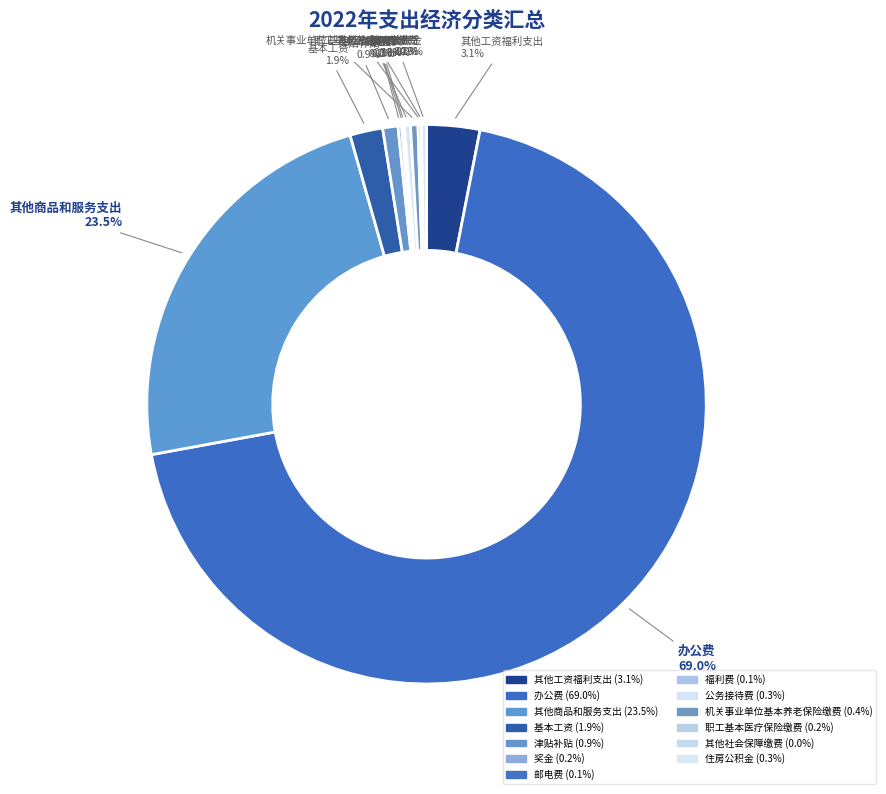

Which category accounts for the majority?

办公费